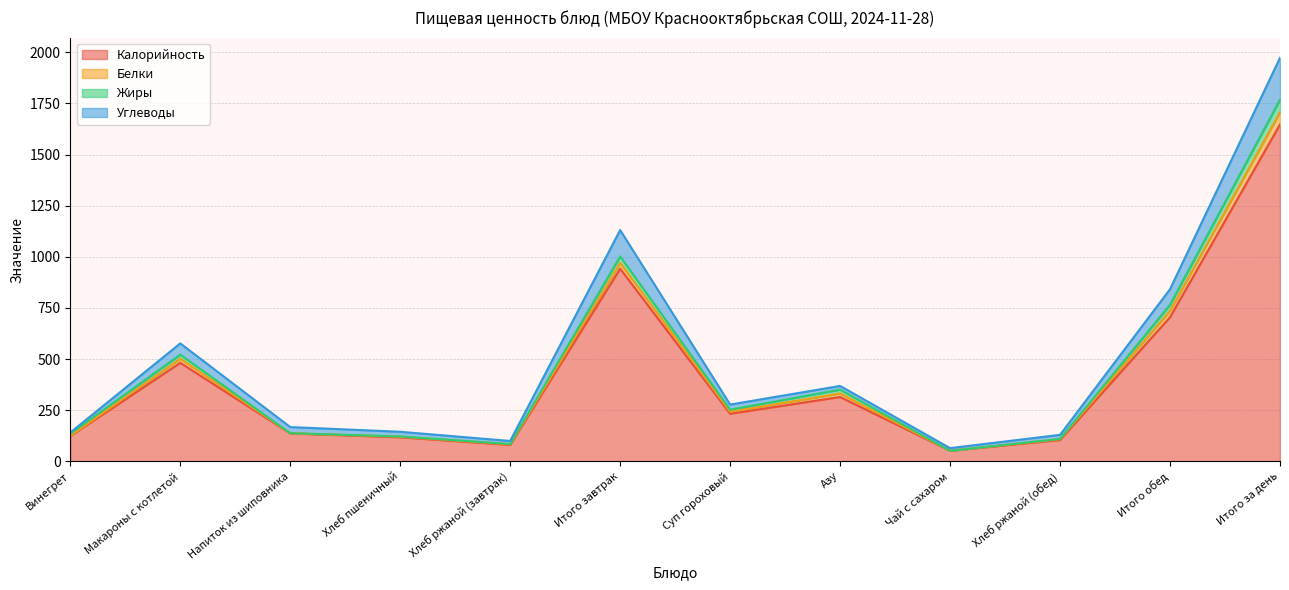

True or false: Углеводы and Калорийность intersect in this chart.

False